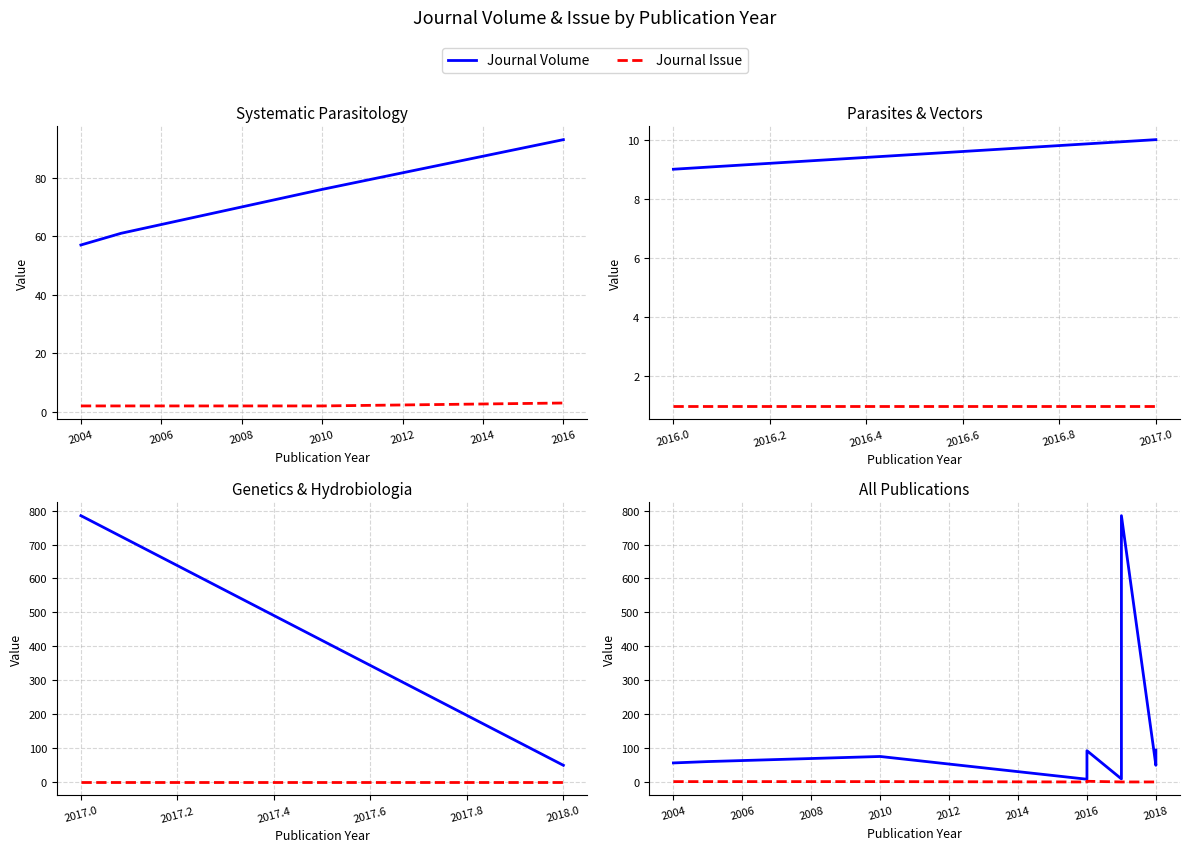

At which label does Journal Volume first exceed 61?

2010